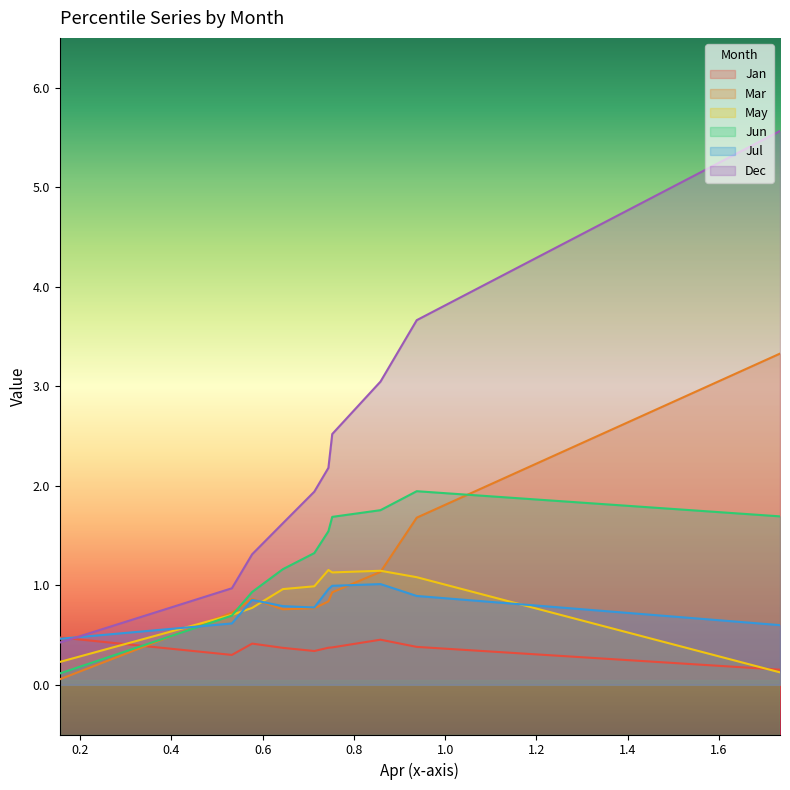

Between pct35 and pct55, which series saw the biggest shift?

Dec